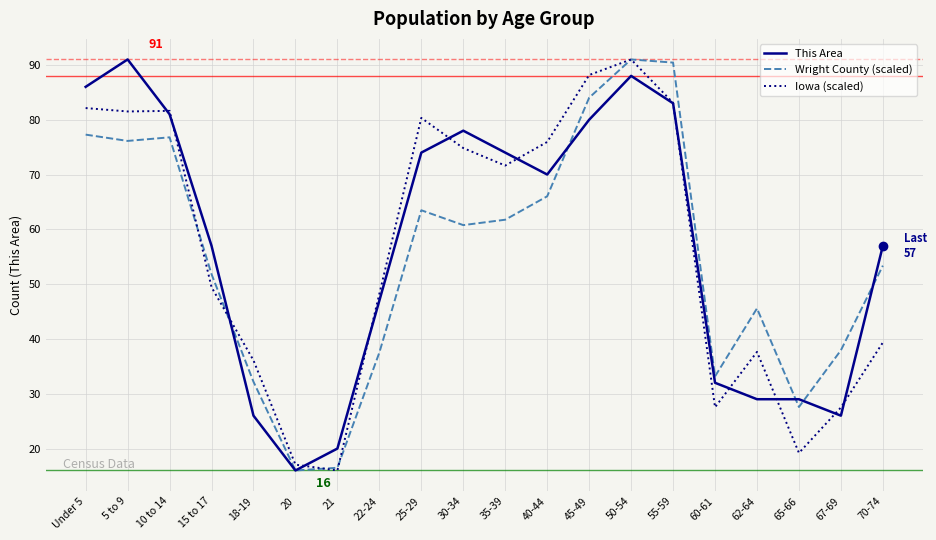

What is the difference between the maximum and minimum values in the Iowa (scaled) series?

75.0